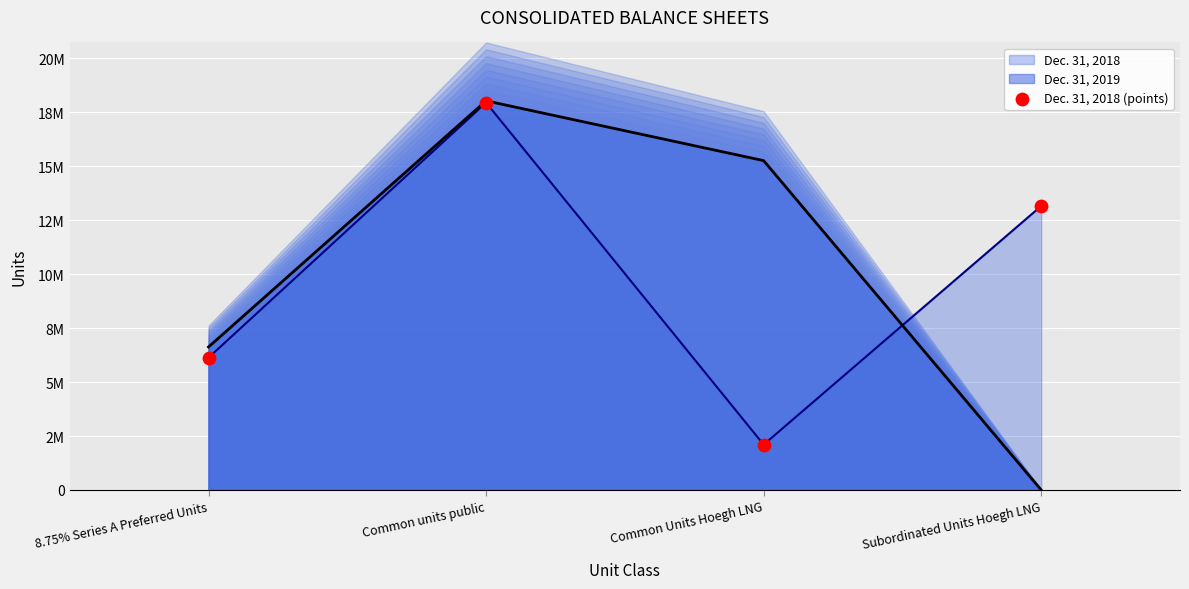

What is the change in value from Common units public to Common Units Hoegh LNG?

-15843263